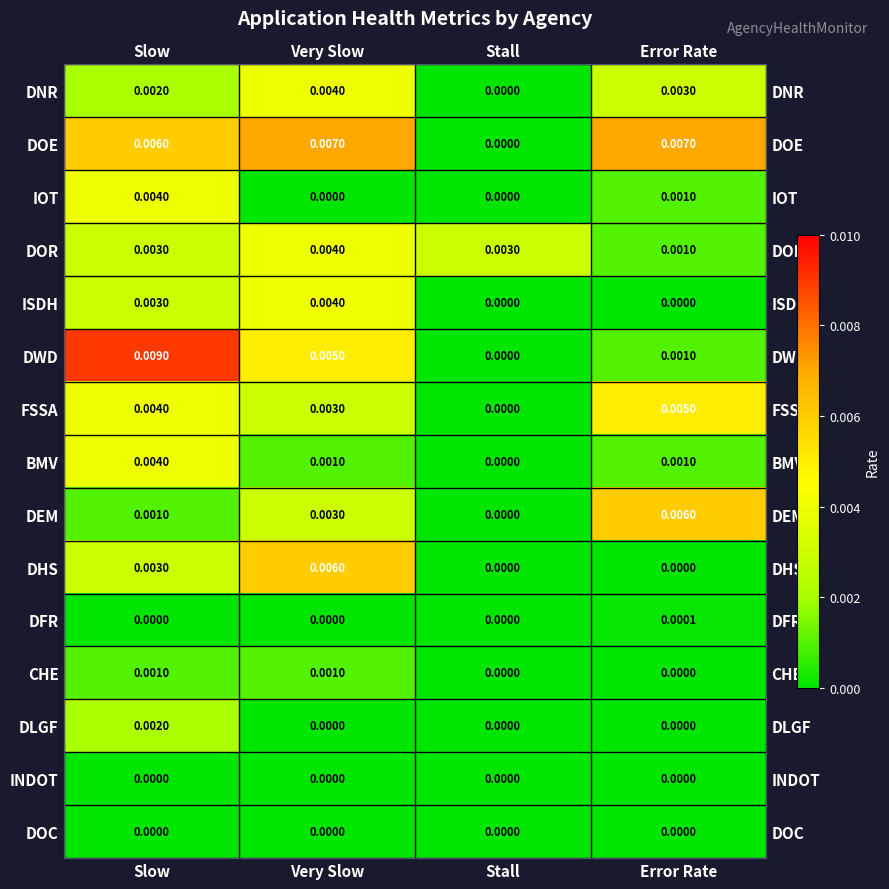

Which label corresponds to the largest value in the chart?

Slow